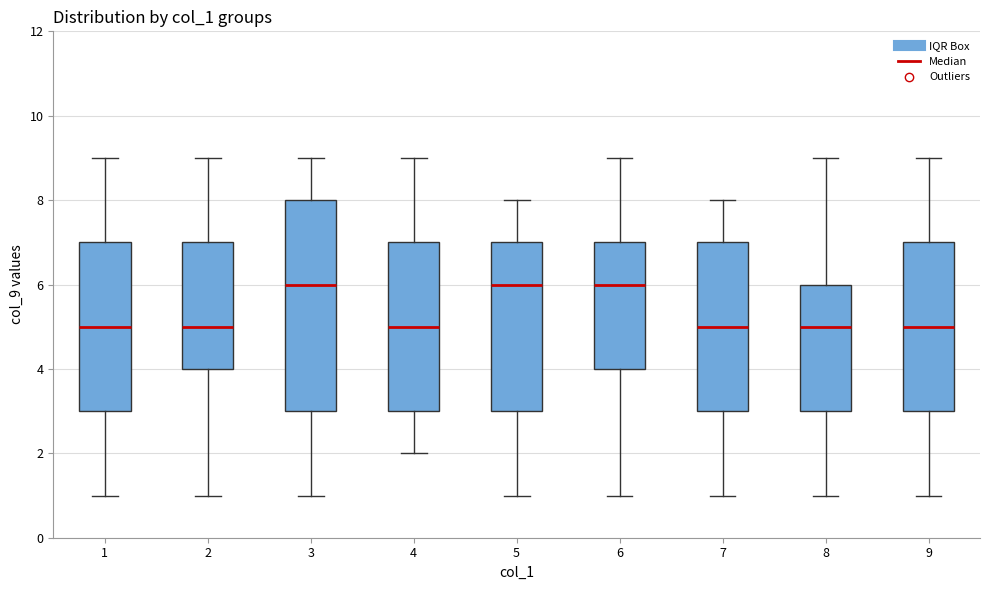

Reading left to right, read every box against the y-axis: the position of its median line, the range the box covers, and the ends of its whiskers. The values are not printed on the chart, so give them approximately, as read against the axis.

1: median 5, box 3 to 7, whiskers 1 to 9
2: median 5, box 4 to 7, whiskers 1 to 9
3: median 6, box 3 to 8, whiskers 1 to 9
4: median 5, box 3 to 7, whiskers 2 to 9
5: median 6, box 3 to 7, whiskers 1 to 8
6: median 6, box 4 to 7, whiskers 1 to 9
7: median 5, box 3 to 7, whiskers 1 to 8
8: median 5, box 3 to 6, whiskers 1 to 9
9: median 5, box 3 to 7, whiskers 1 to 9